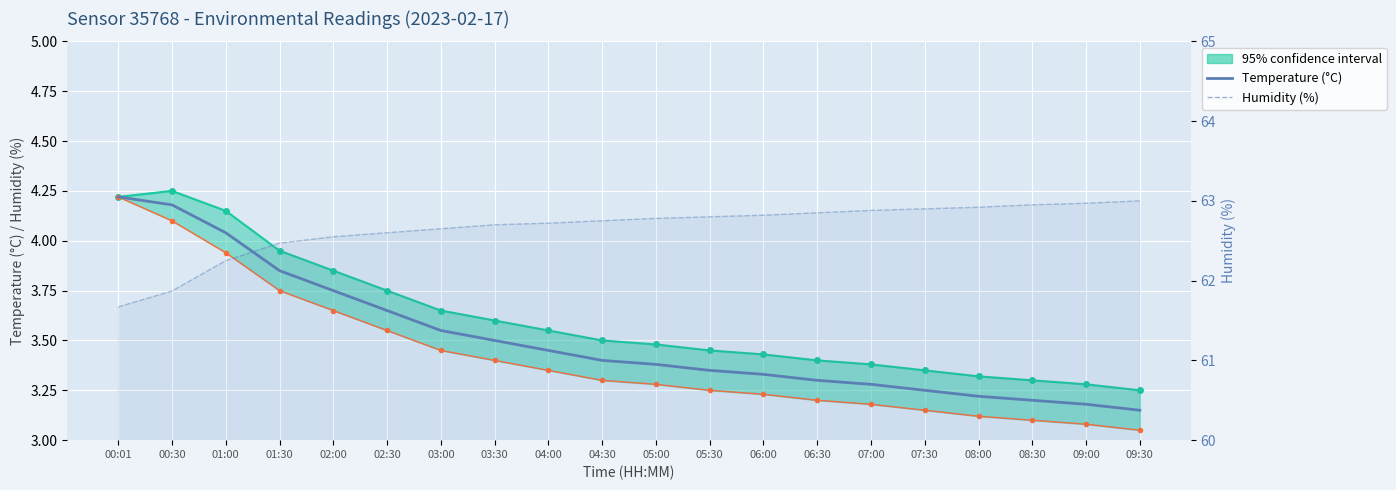

What is the average value of the Humidity (%) series?

62.7